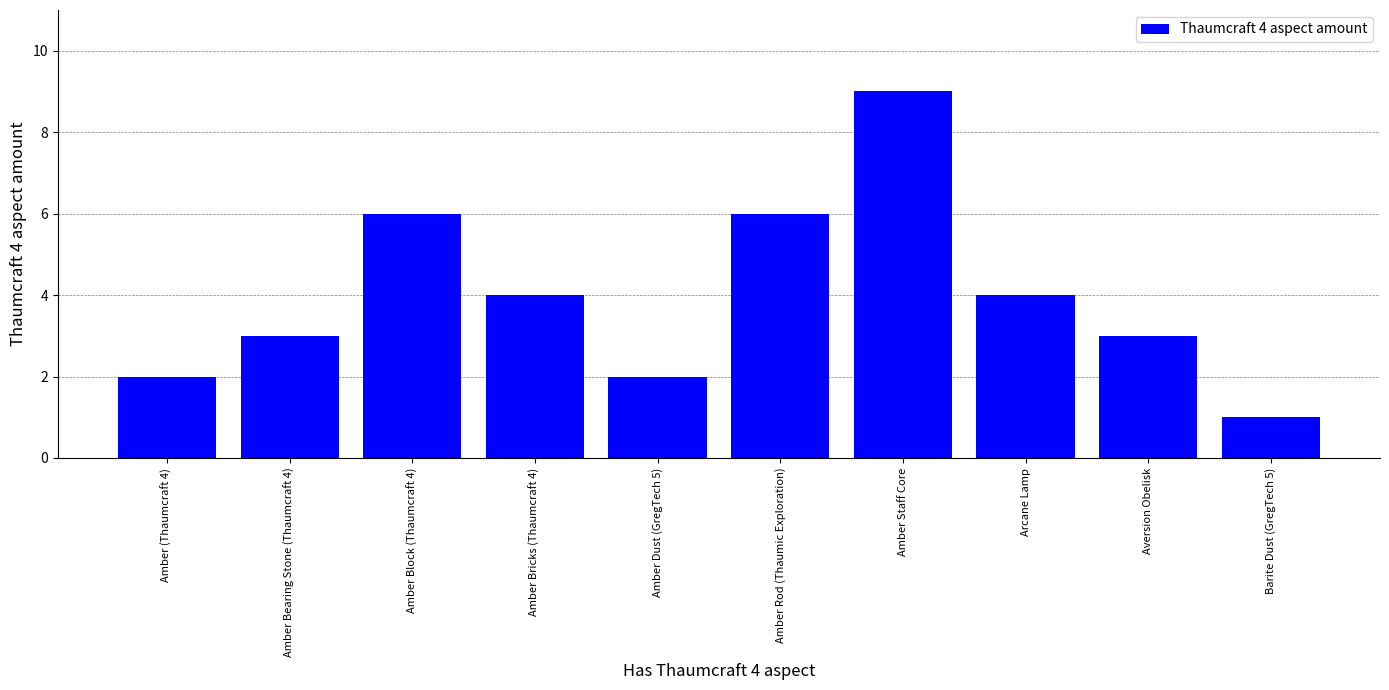

How many distinct data groups are displayed?

1